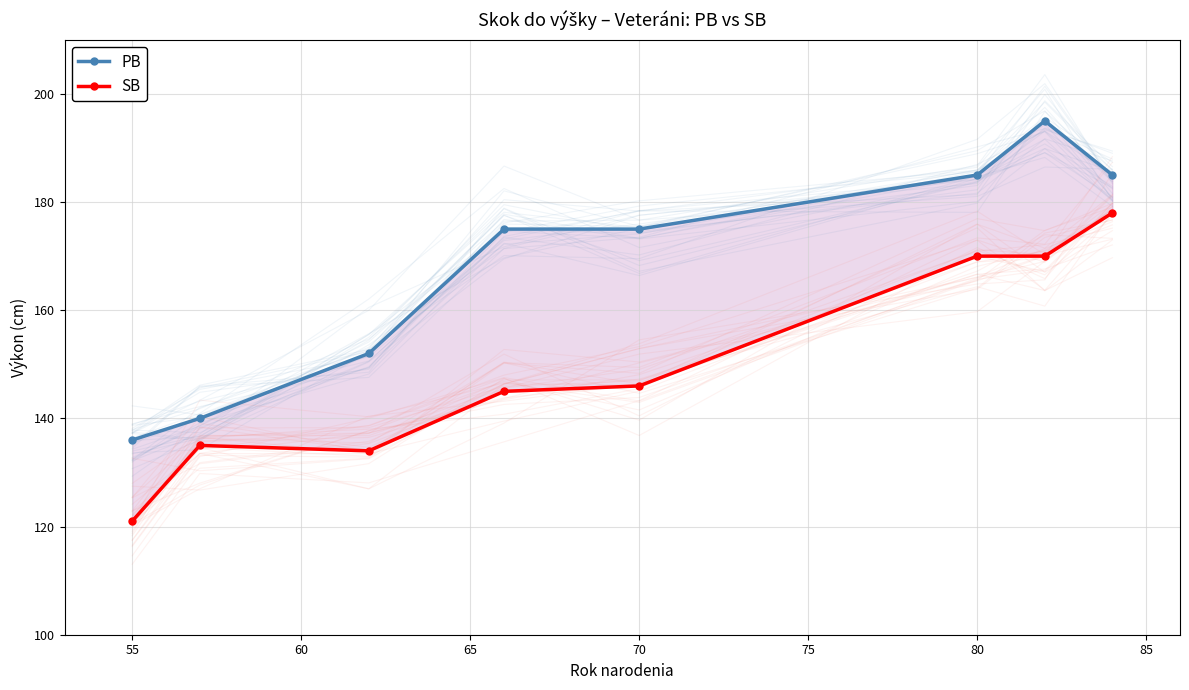

What is the sum of all PB values?

1343